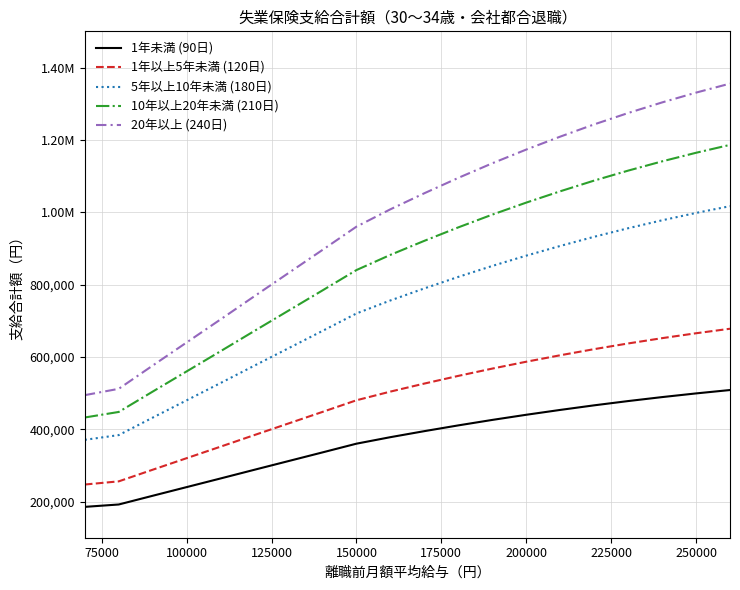

What is the highest value of the 1年未満 (90日) series?

508320